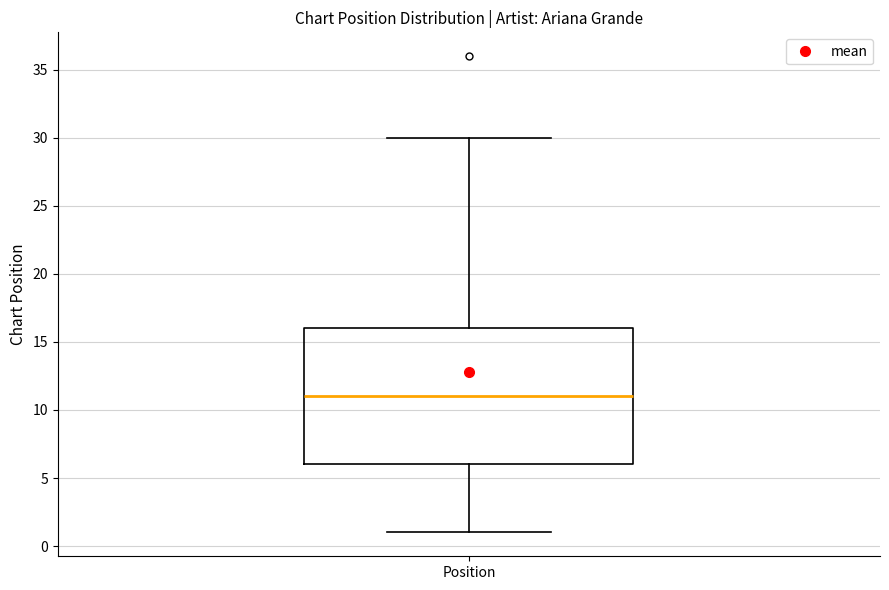

Where does the median line of the box for Position sit on the y-axis? The values are not printed on the chart, so give them approximately, as read against the axis.

11